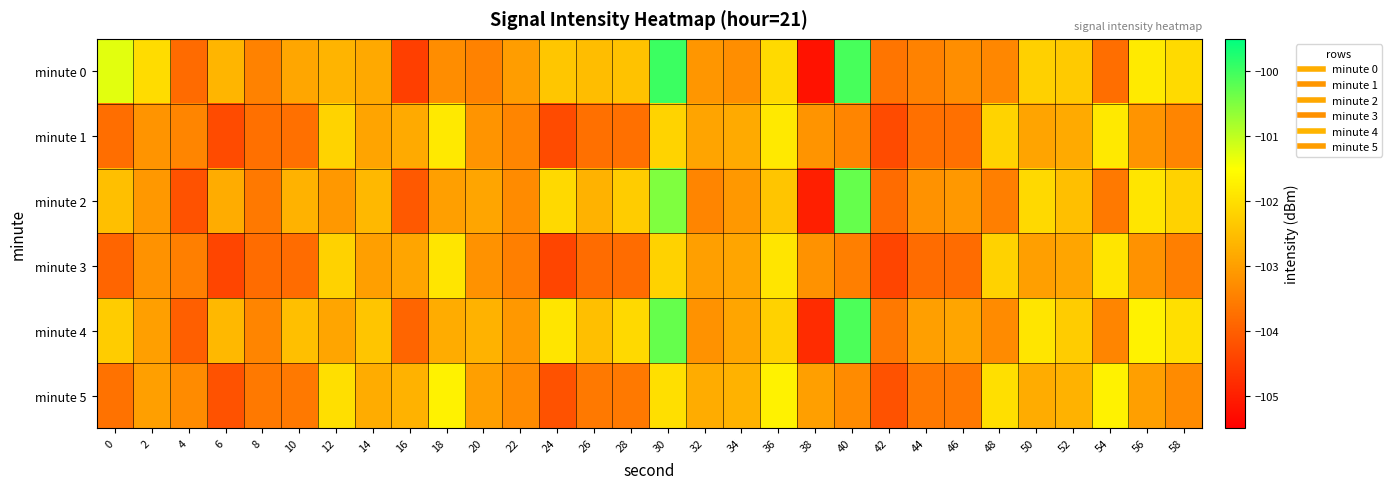

Between 56 and 38, which is larger?

56